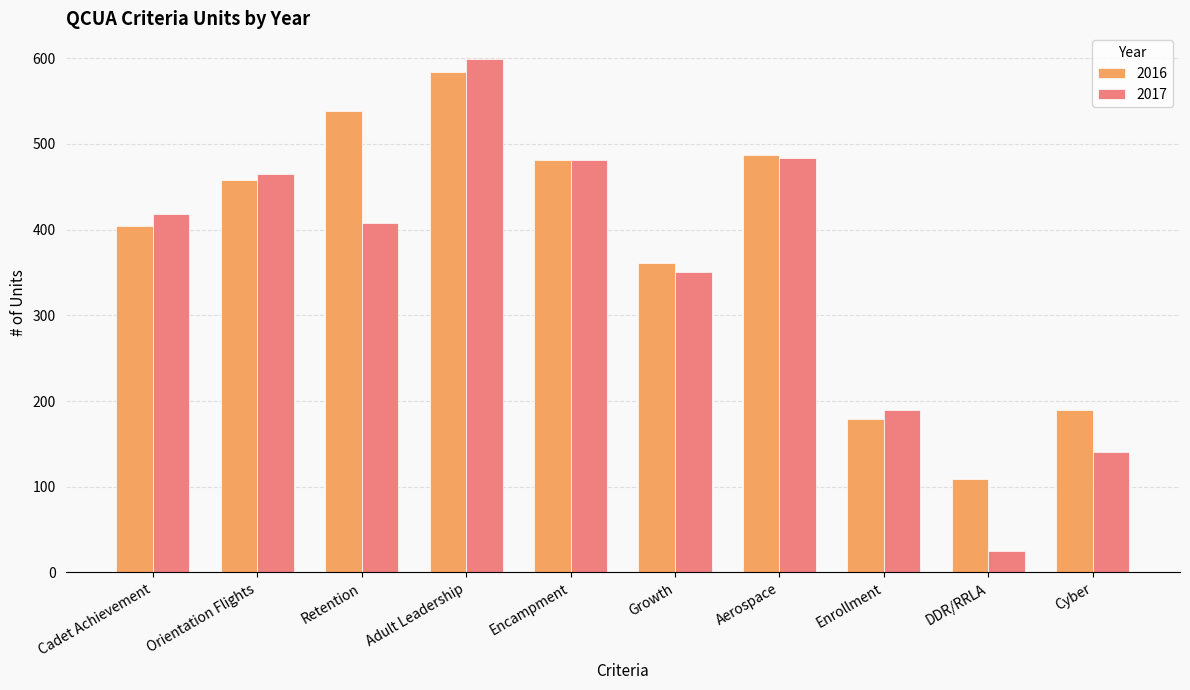

How many bars are there in each group?

2